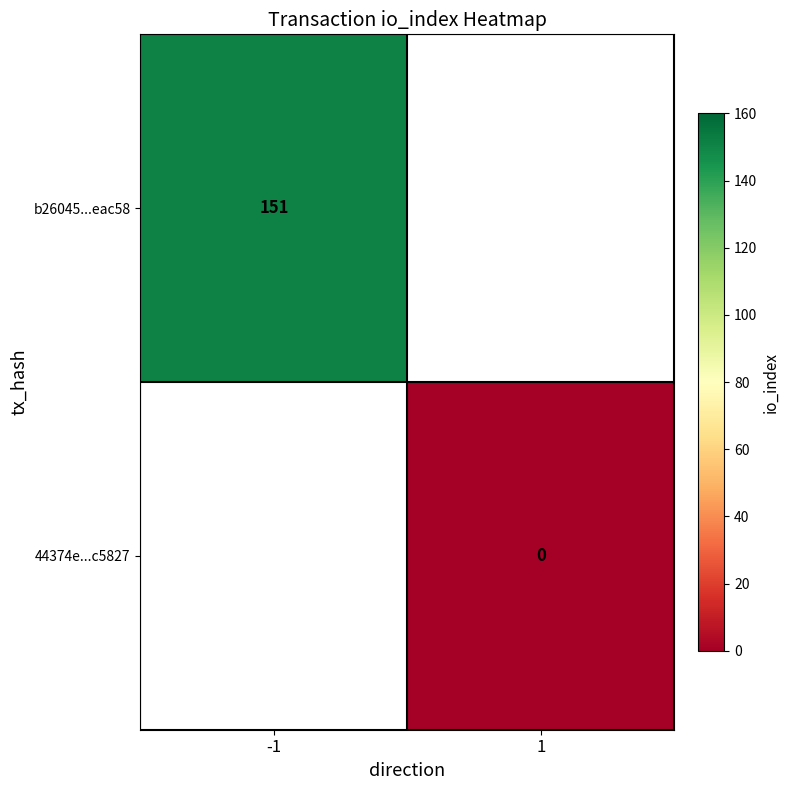

How many series are shown in this chart?

2